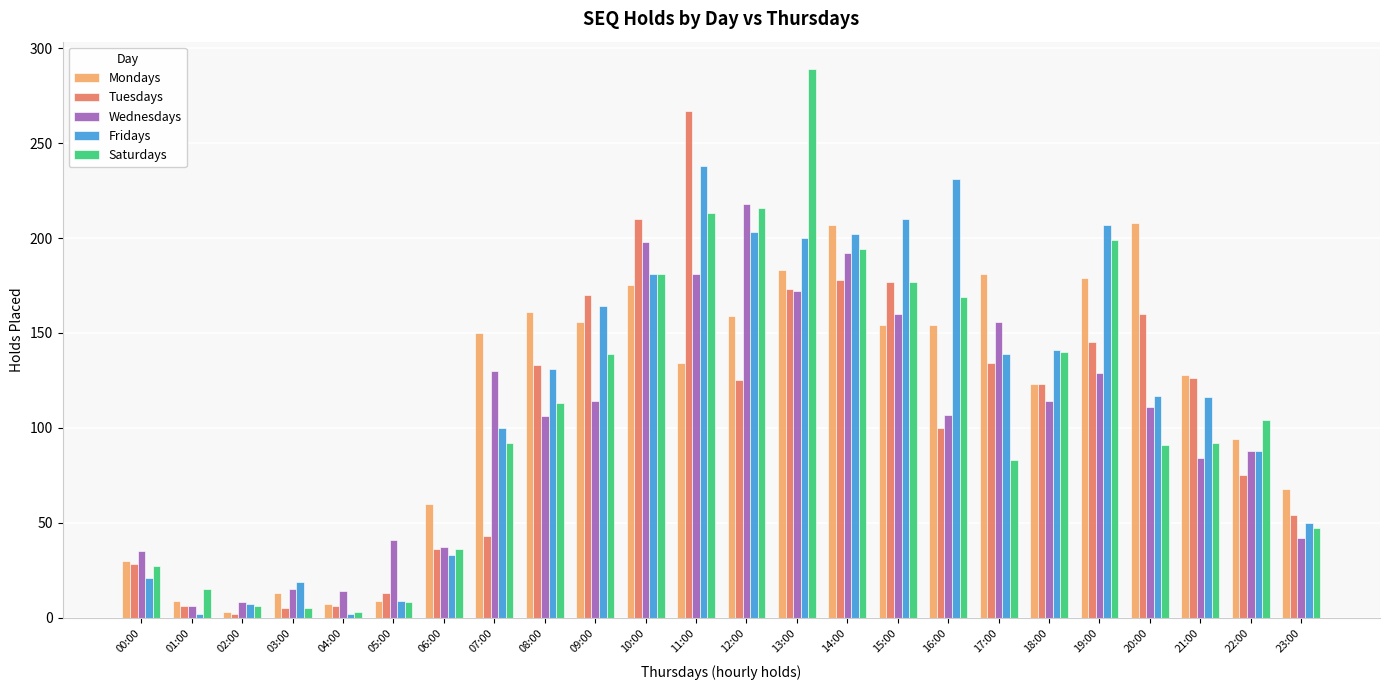

At how many categories does at least one series exceed 205?

9